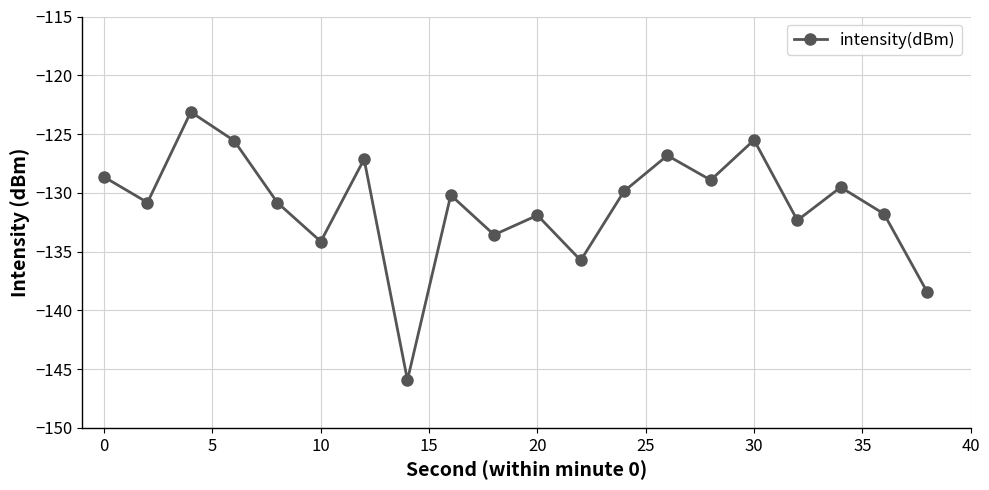

What is the average value?

-131.0